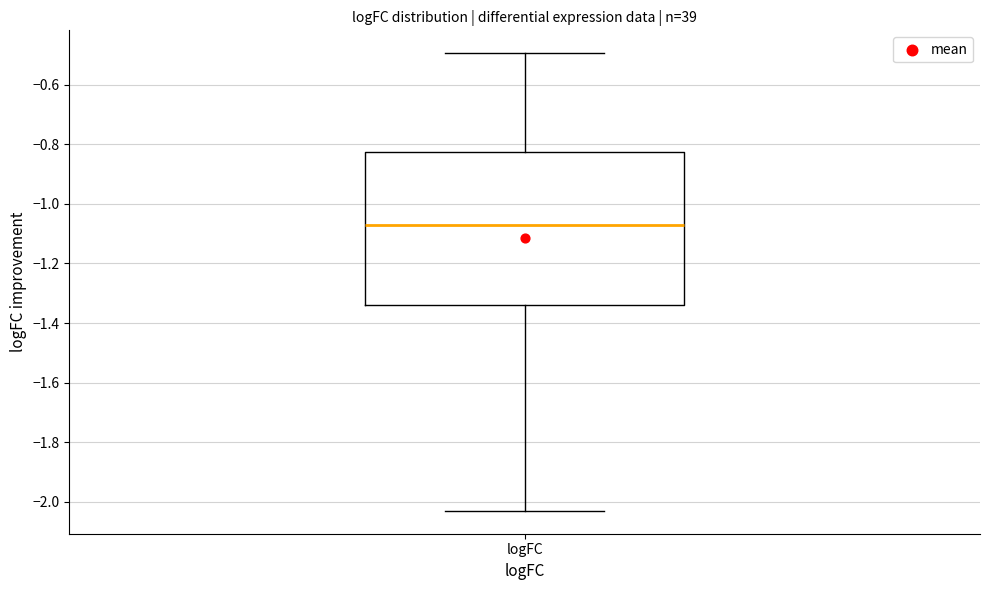

Read this box plot against the y-axis: the position of the median line, the range covered by the box, and the ends of both whiskers. The values are not printed on the chart, so give them approximately, as read against the axis.

median -1.08, box -1.34 to -0.82, whiskers -2.04 to -0.50